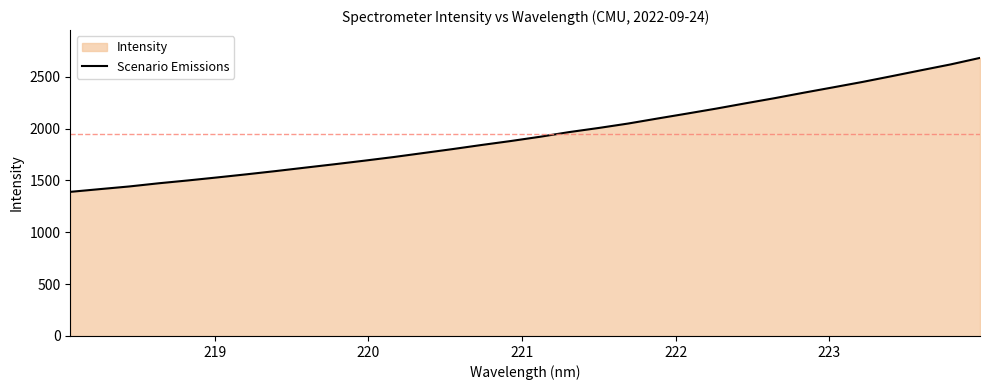

What is the greatest value displayed?

2681.7